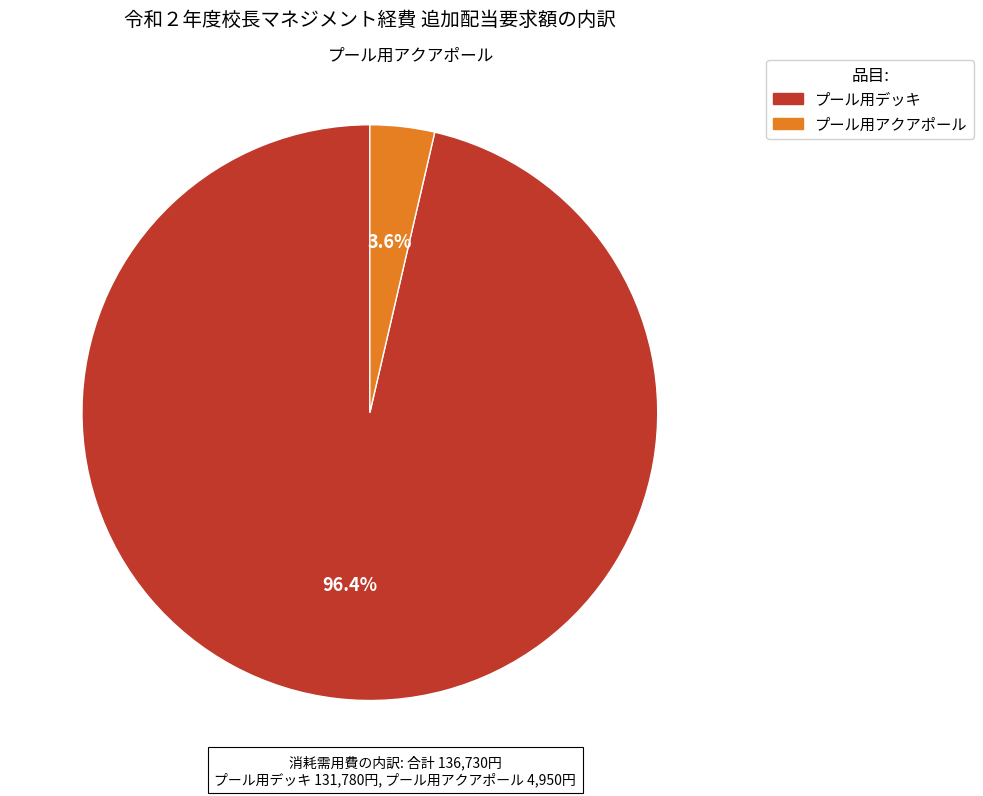

Rank the categories by value from highest to lowest.

プール用デッキ, プール用アクアポール